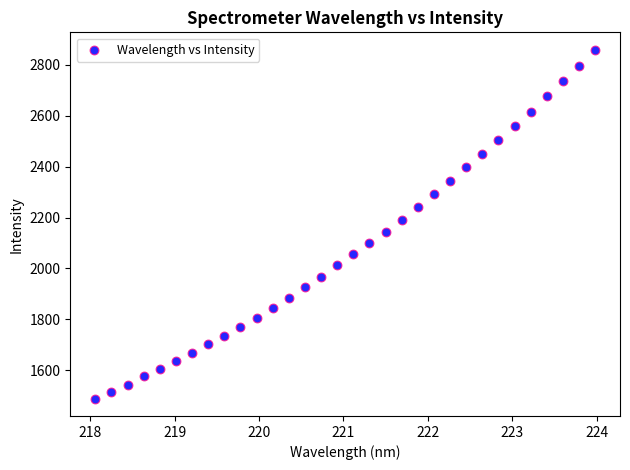

What is the range of X values (max minus min)?

5.9